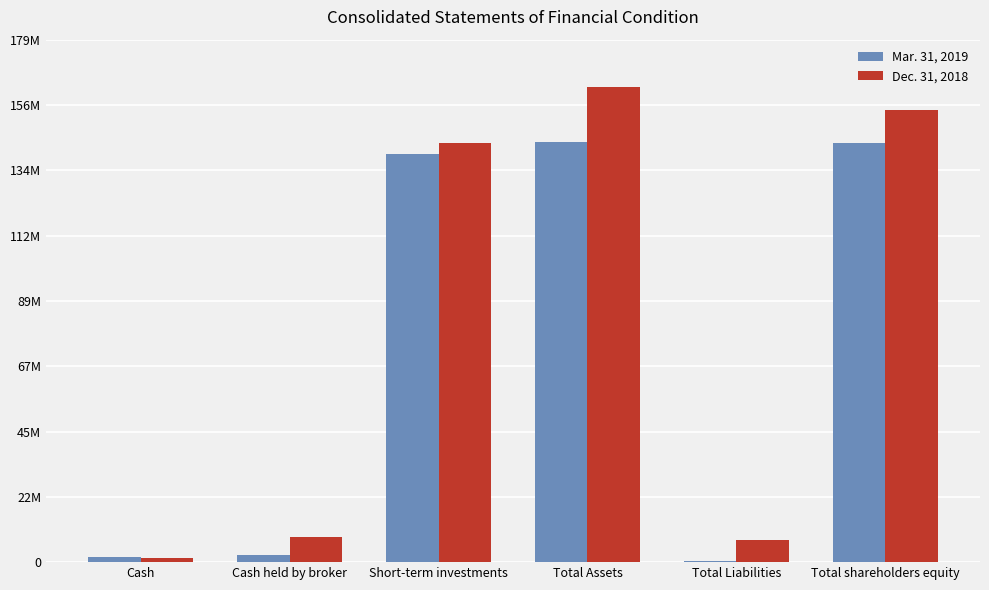

What position from the right is Cash held by broker?

5